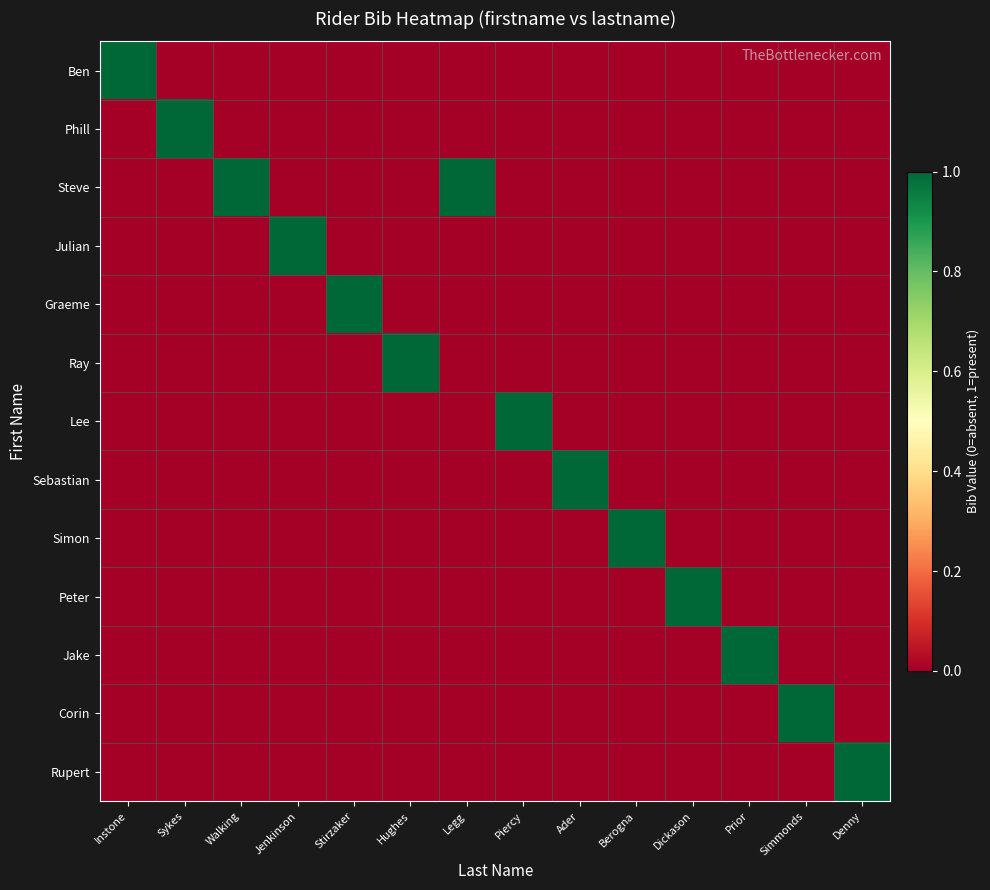

Between Walking and Dickason, which series saw the biggest shift?

Steve